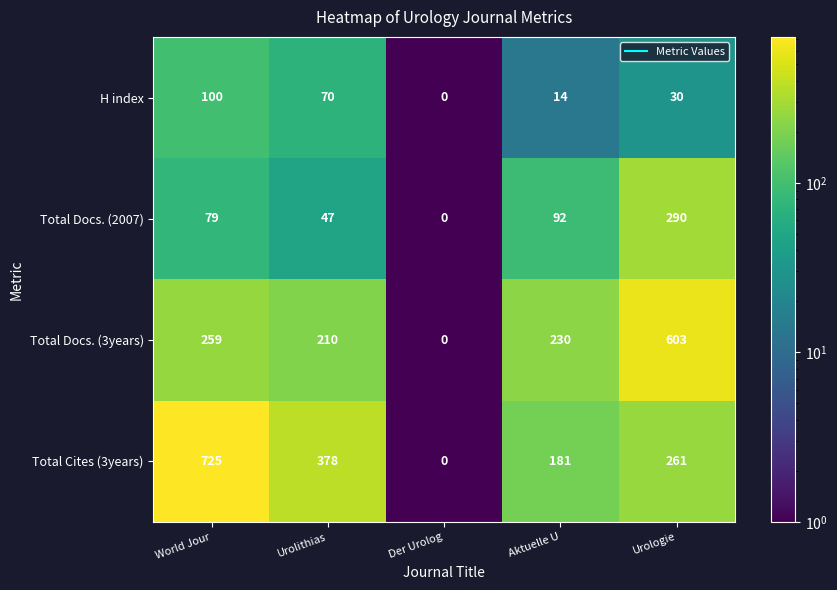

At how many categories does at least one series exceed 431?

2